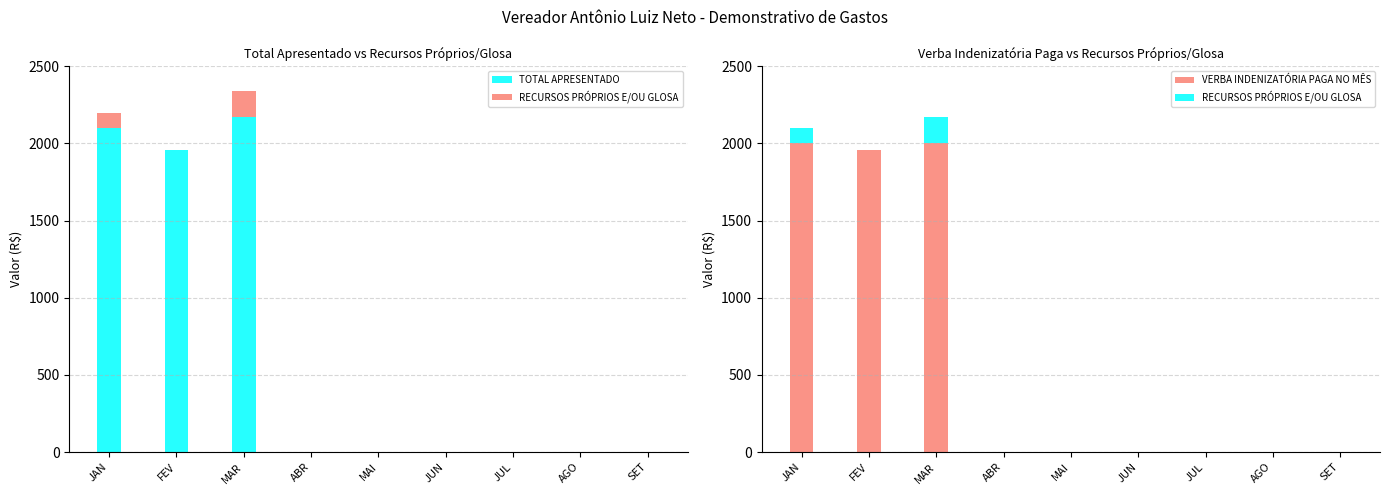

True or false: VERBA INDENIZATÓRIA PAGA NO MÊS has a value of -1065 at MAI.

False